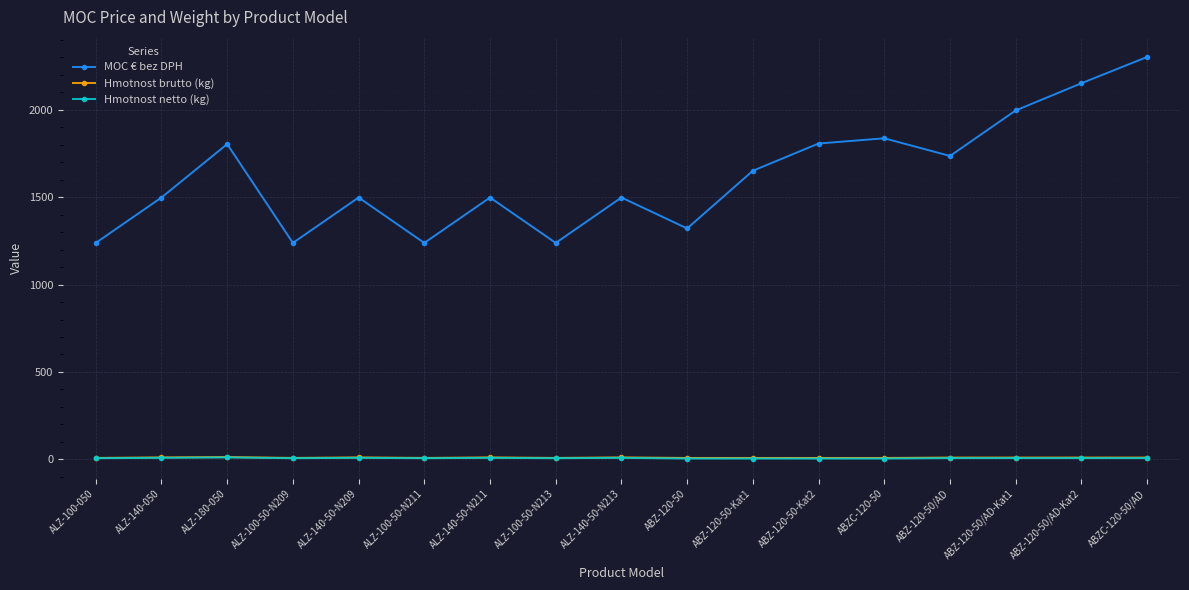

True or false: Hmotnost brutto (kg) and Hmotnost netto (kg) cross at least once.

False